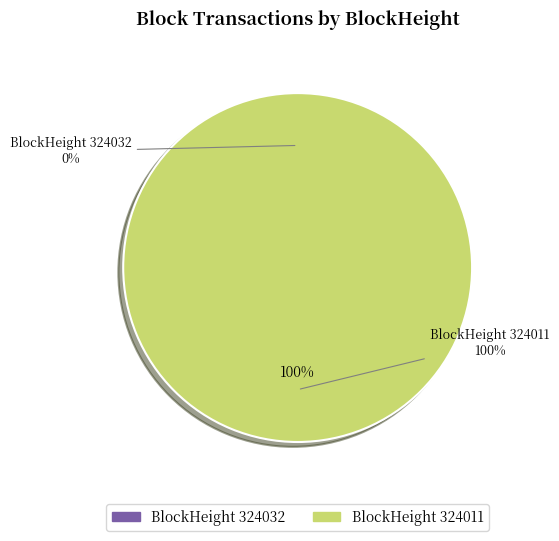

True or false: 324032 accounts for 1% of the total.

False